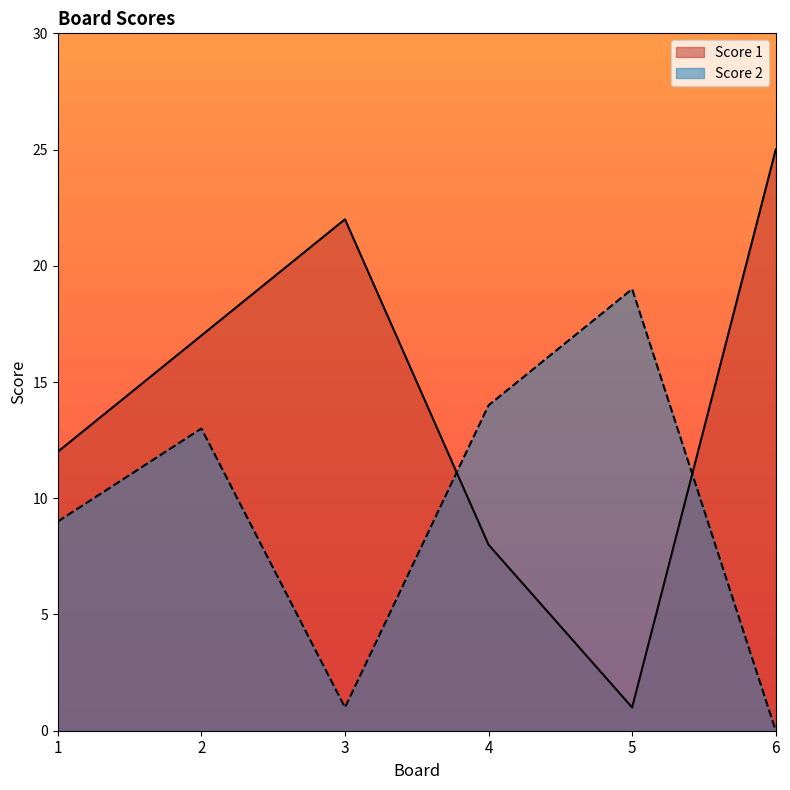

What is the average value of the Score 1 series?

14